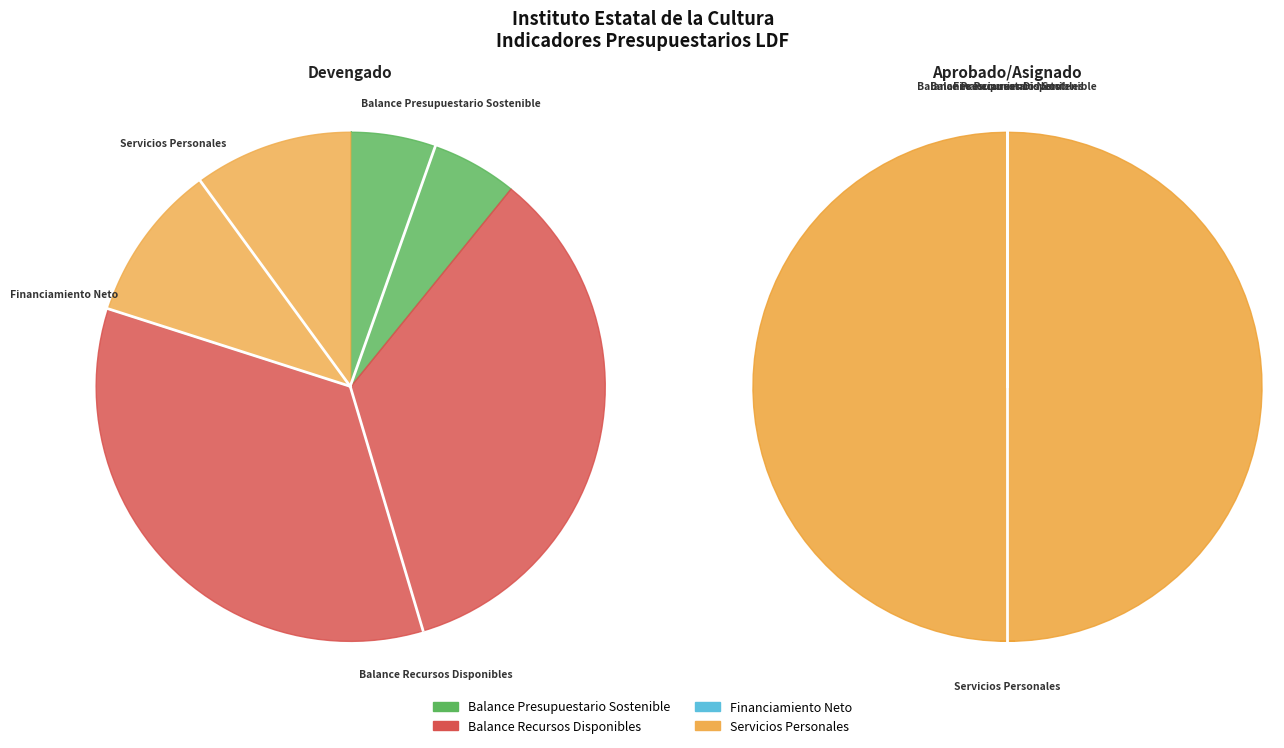

Which category has the smallest portion of the pie?

Financiamiento Neto